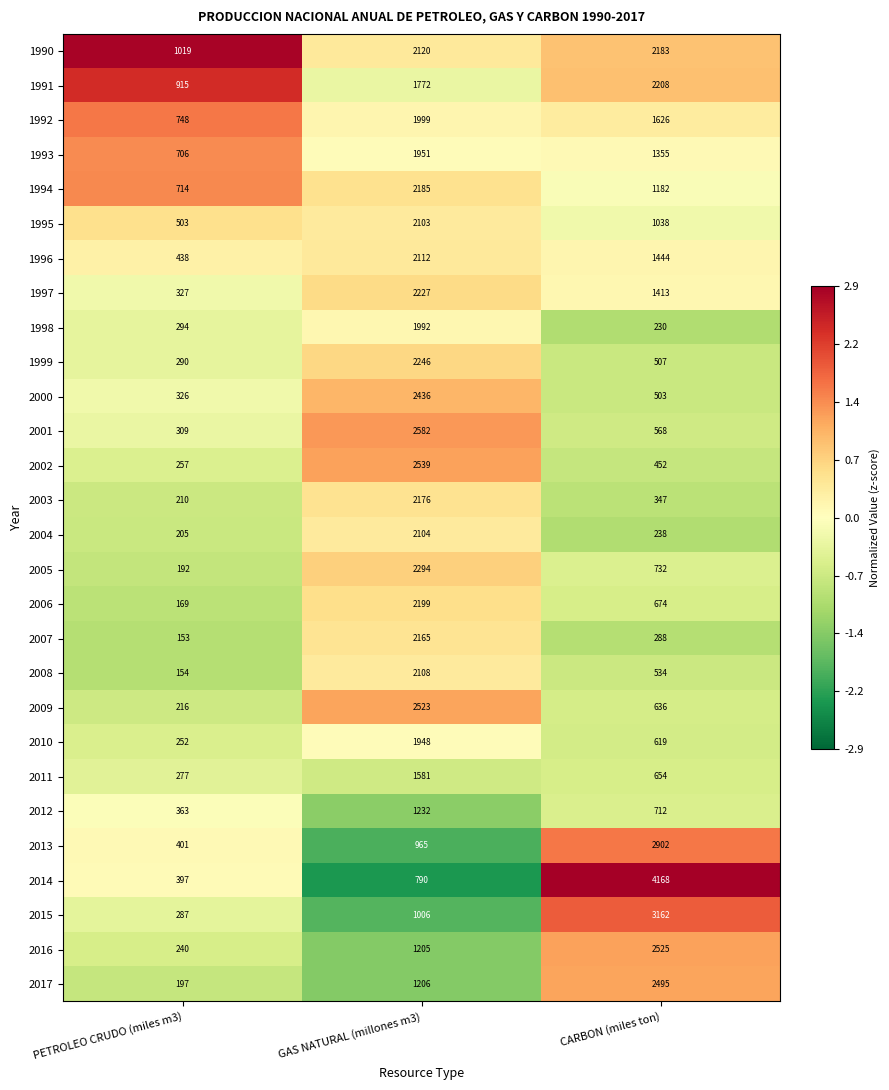

At which category does the chart reach its peak across all series?

CARBON (miles ton)